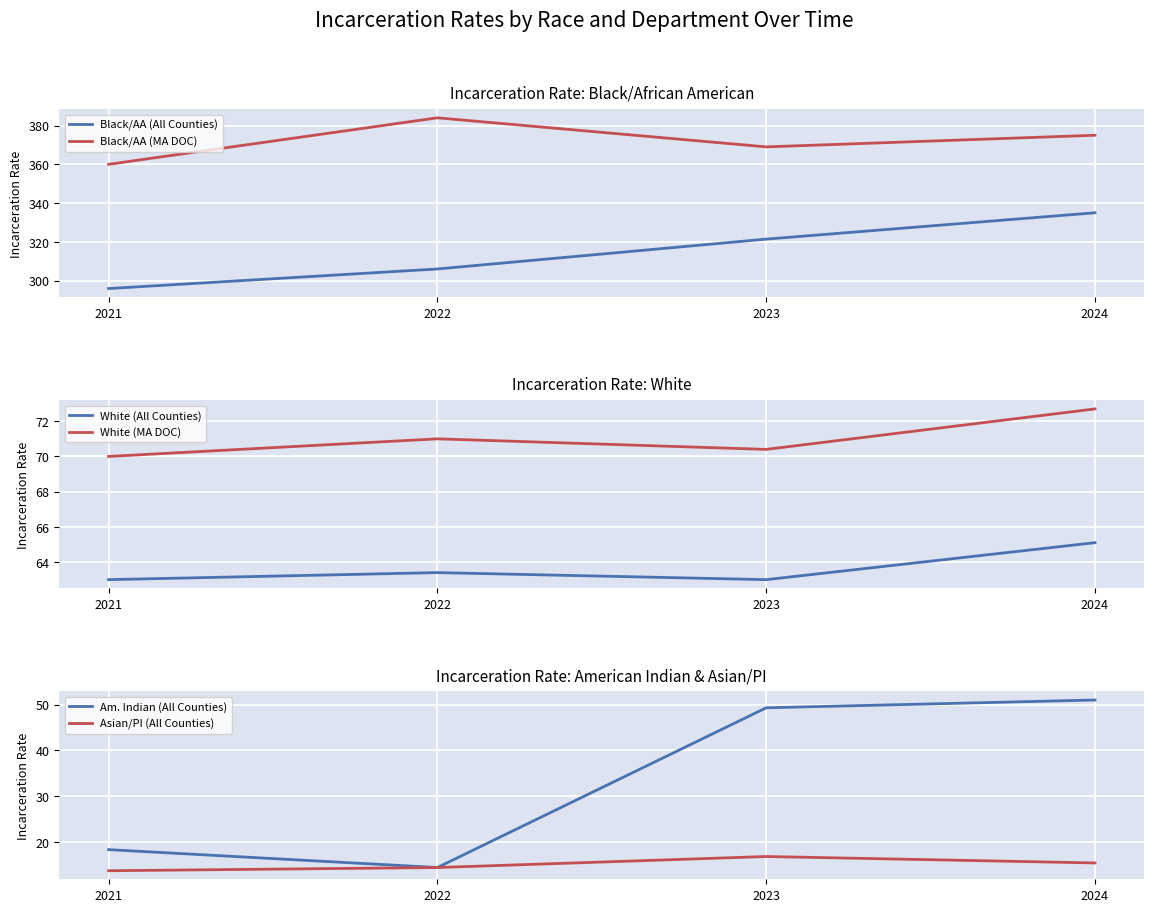

What is the lowest value of the Am. Indian (All Counties) series?

14.5